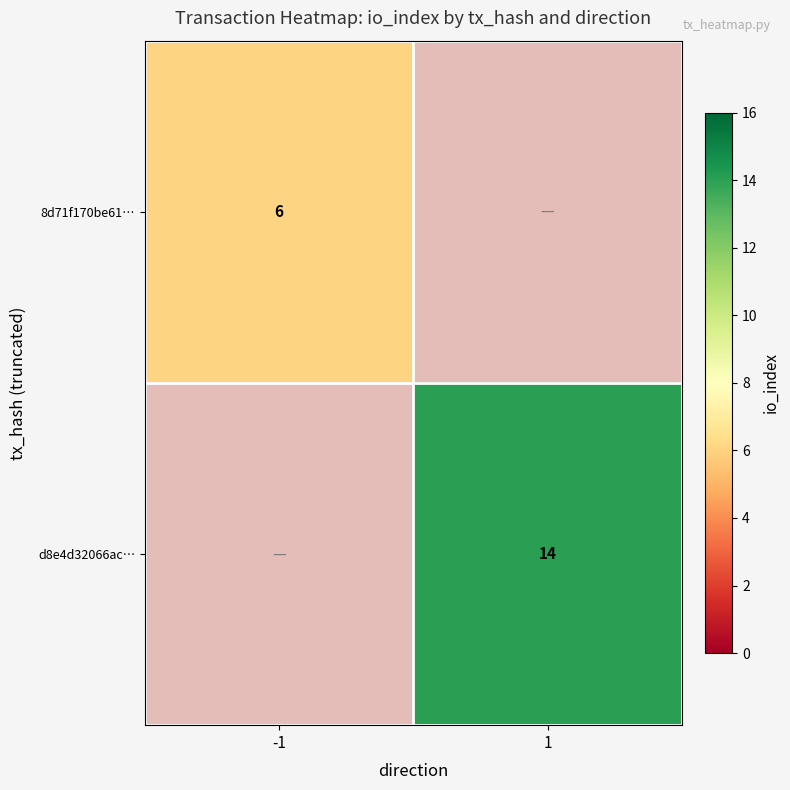

What is the greatest value displayed?

14.0